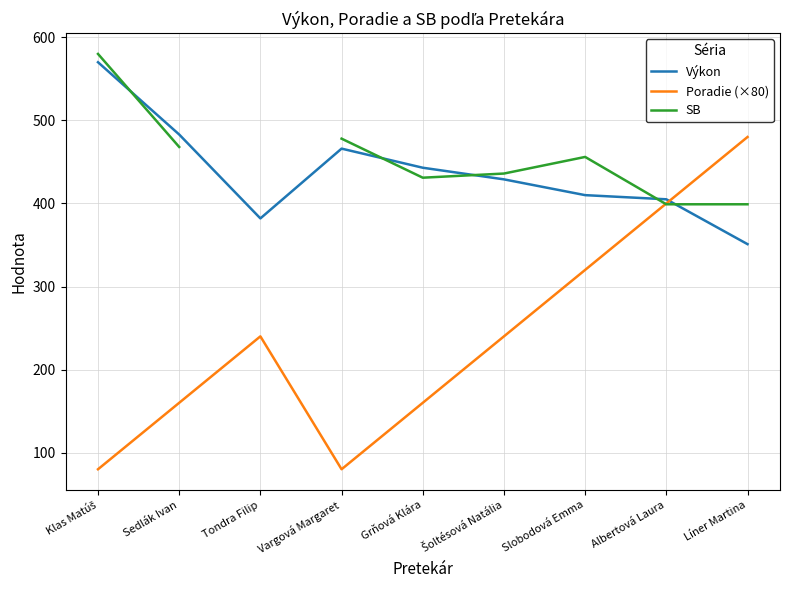

Does the chart have visible grid lines?

Yes